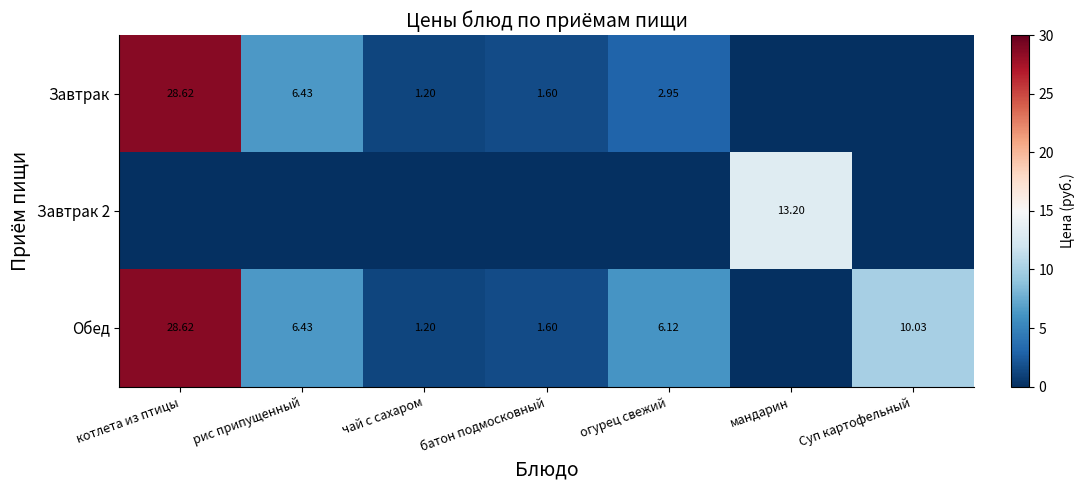

Is the value of Обед at котлета из птицы greater than the value of Завтрак at огурец свежий?

Yes